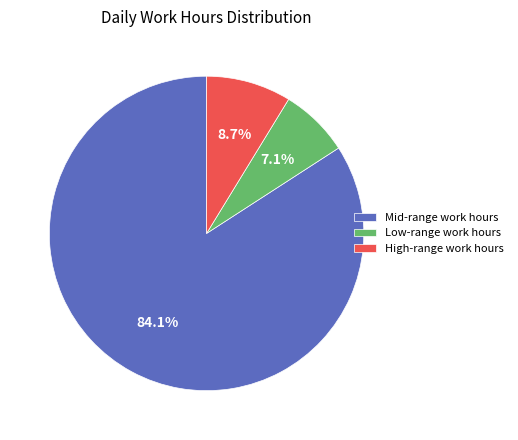

Which category accounts for the majority?

Mid-range work hours